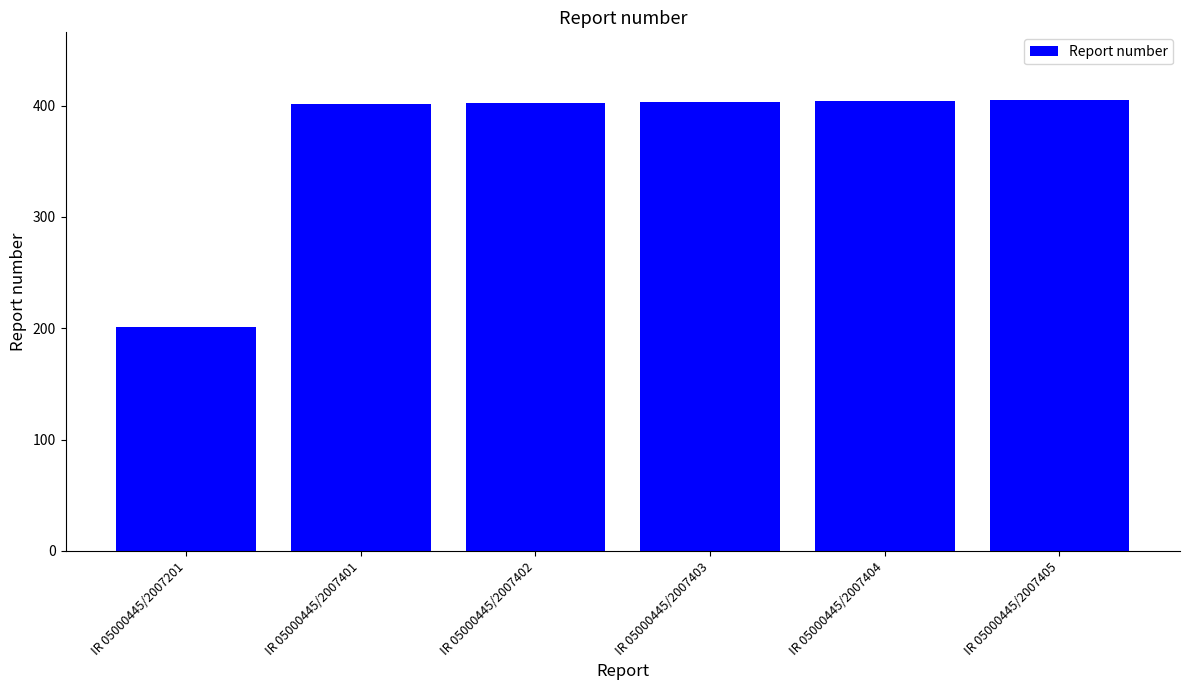

What is the change in value from IR 05000445/2007404 to IR 05000445/2007405?

+1